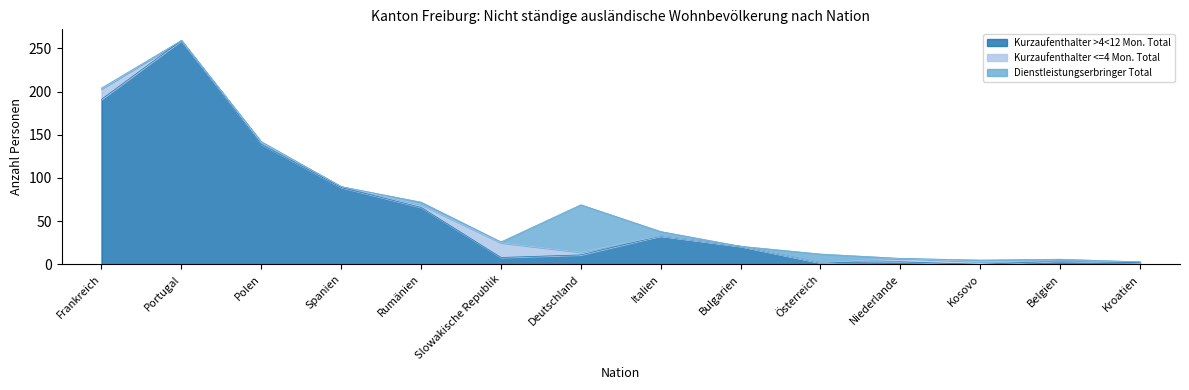

Which category has the highest value in the Kurzaufenthalter >4<12 Mon. Total series?

Portugal